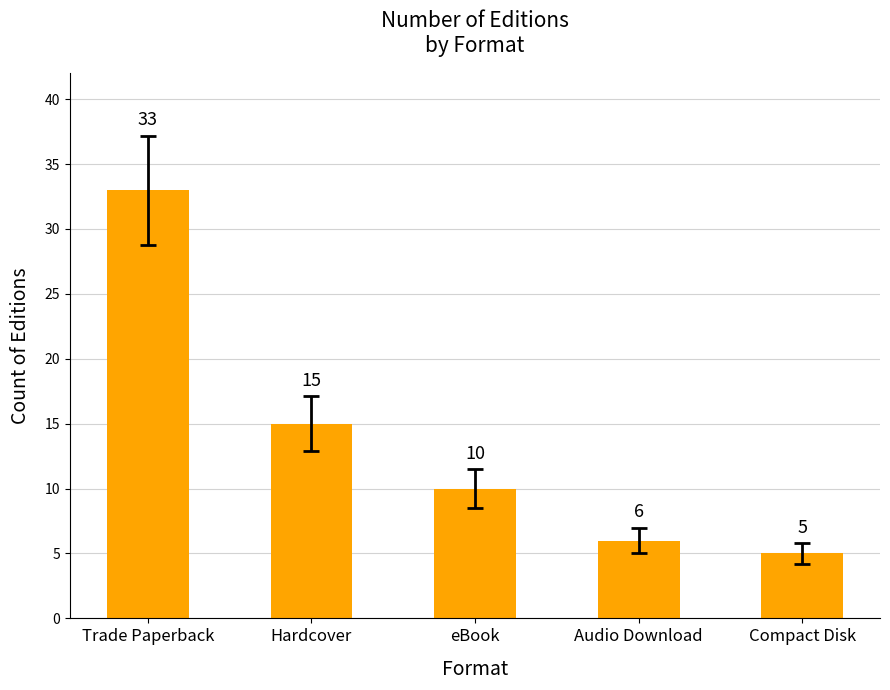

What is the difference between the maximum and minimum values?

28